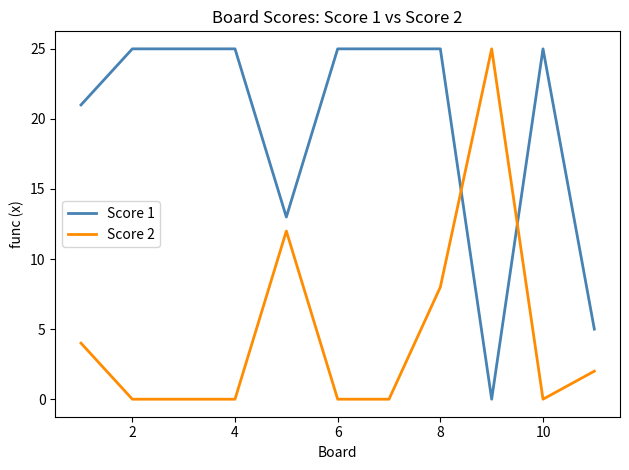

How many Score 1 values are between 13 and 25?

9